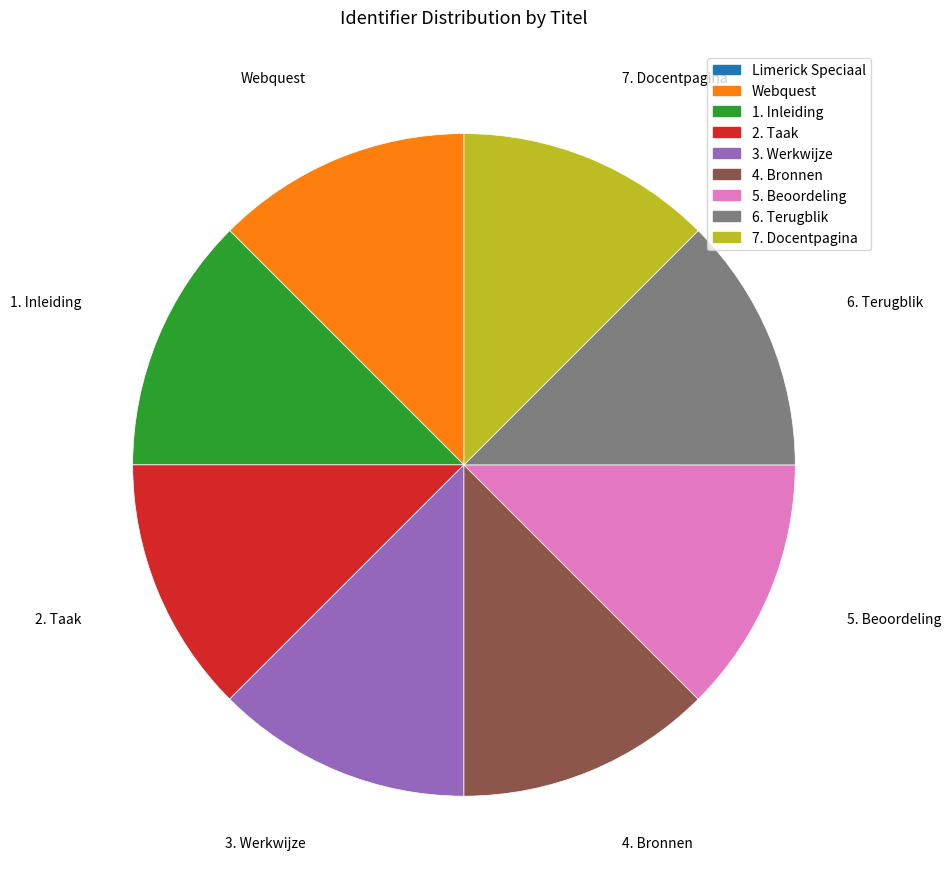

What is the ratio of the value at 6. Terugblik to the value at 7. Docentpagina?

1.0